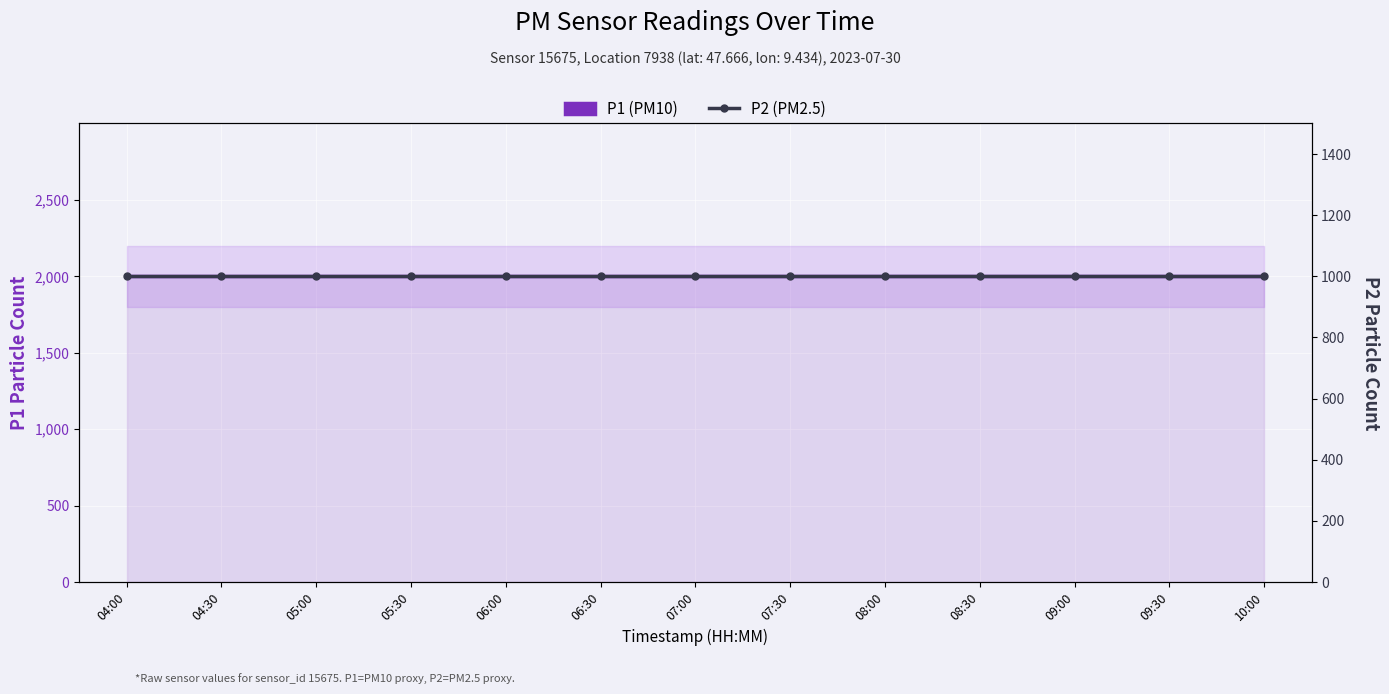

List the series in order of their peak value, highest first.

P1 (PM10), P2 (PM2.5)